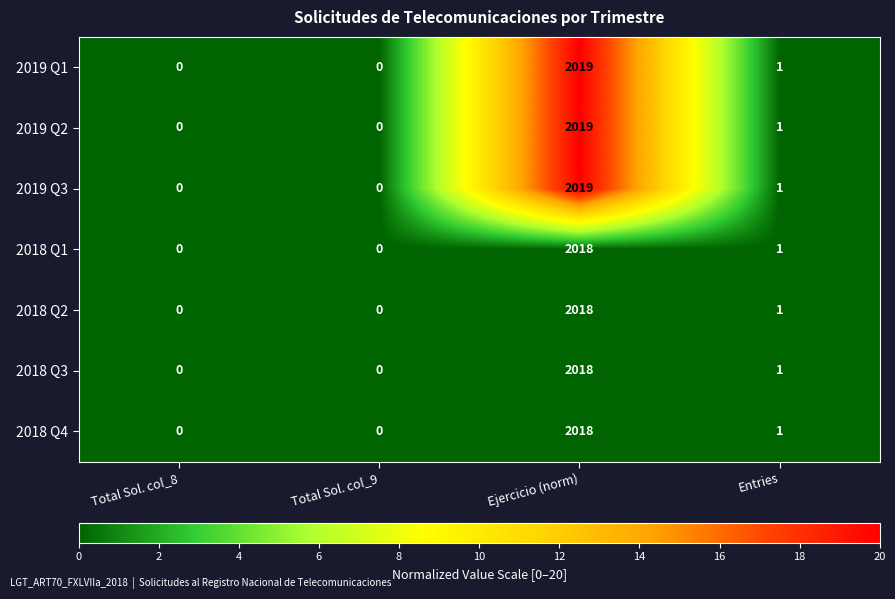

What is the highest value of the 2018 Q1 series?

2018